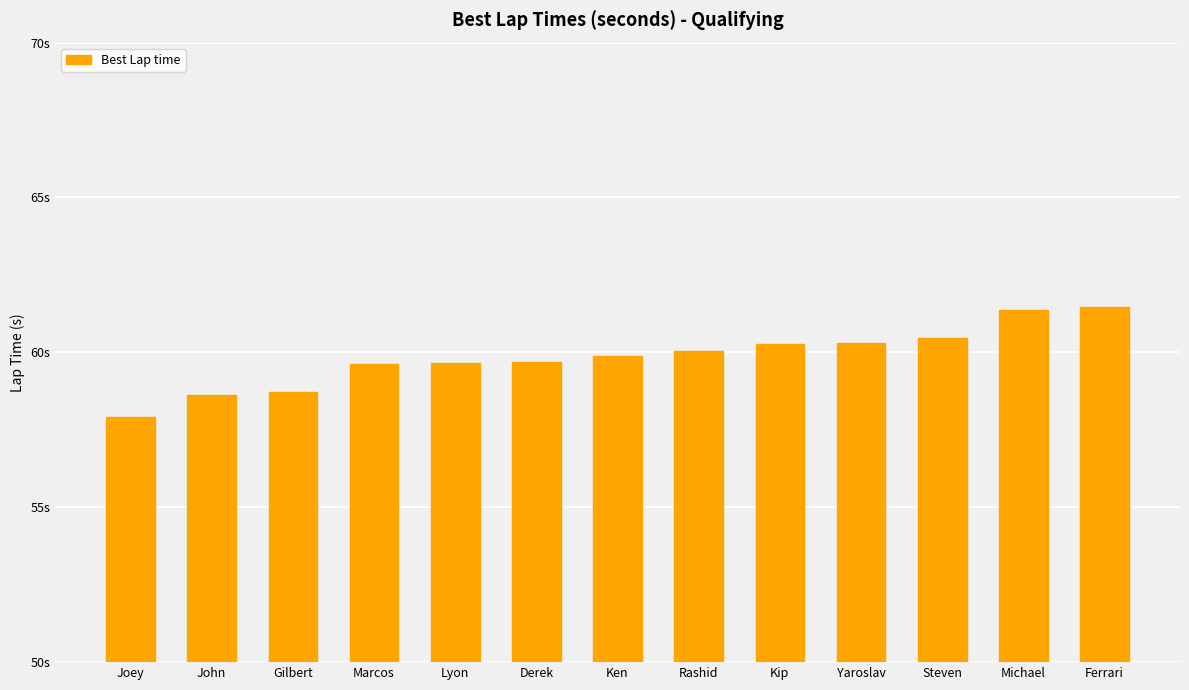

Does the chart contain any negative values?

No